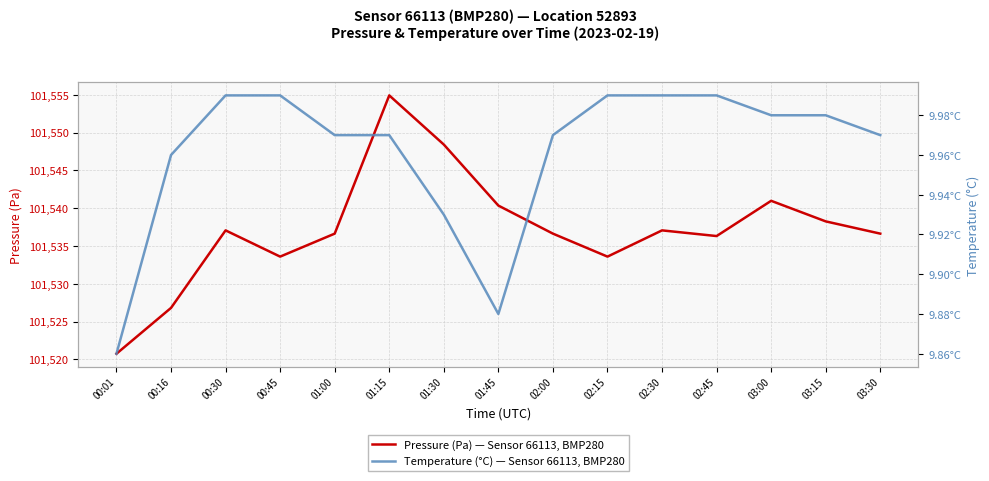

List the series in order of their peak value, lowest first.

Temperature (°C) — Sensor 66113, BMP280, Pressure (Pa) — Sensor 66113, BMP280